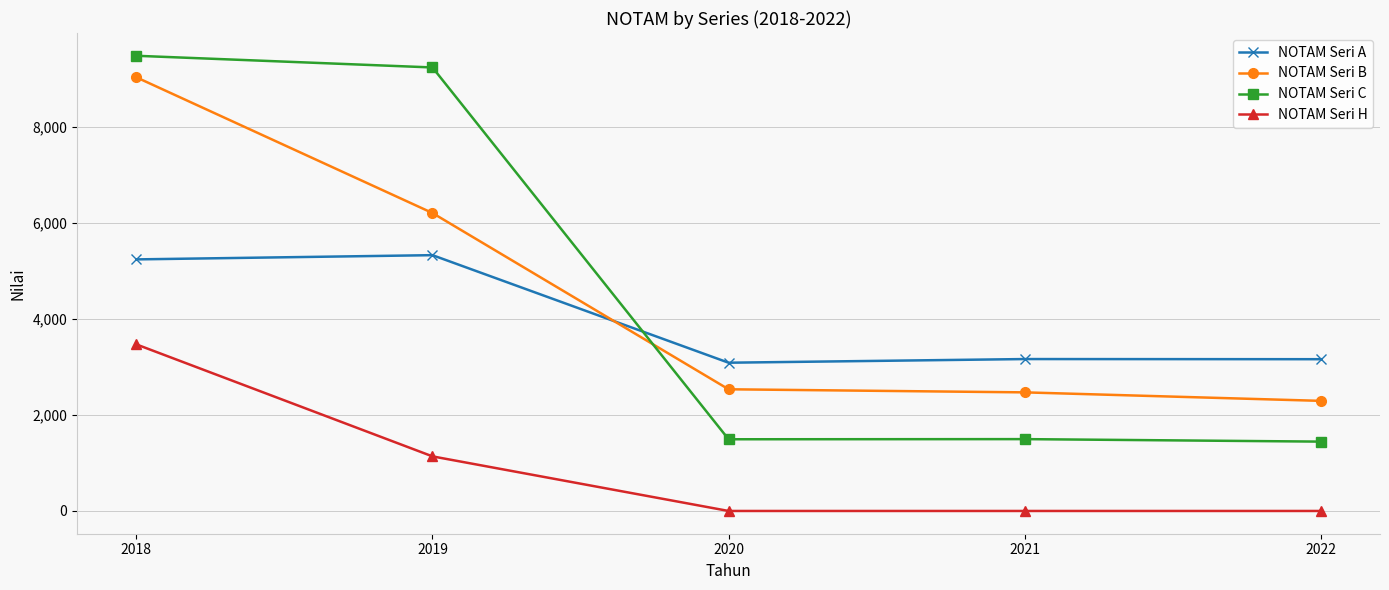

What is the maximum value for NOTAM Seri B?

9024